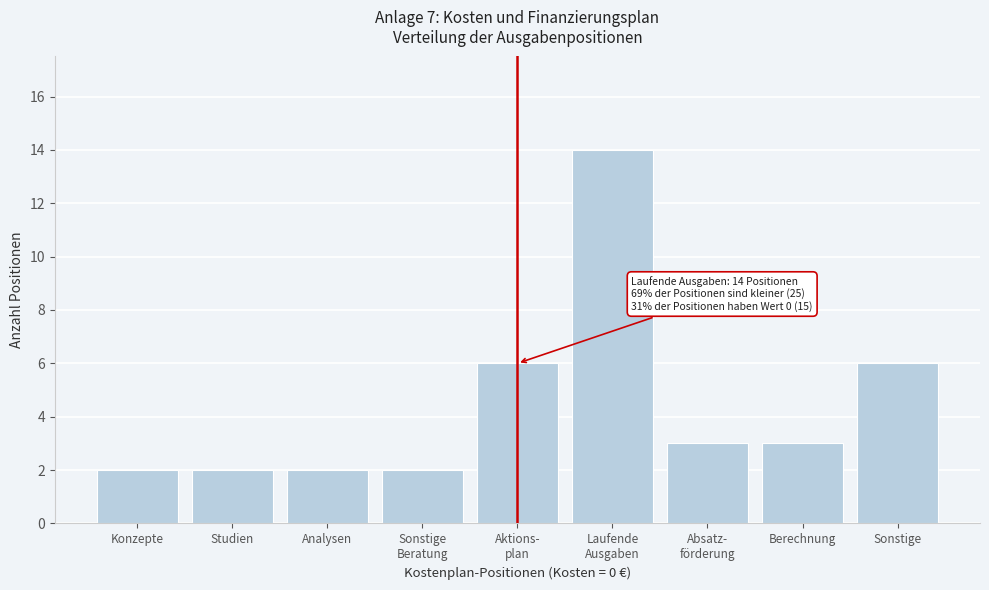

Reading left to right, transcribe all the data shown in this chart.

2	2	2	2	6	14	3	3	6